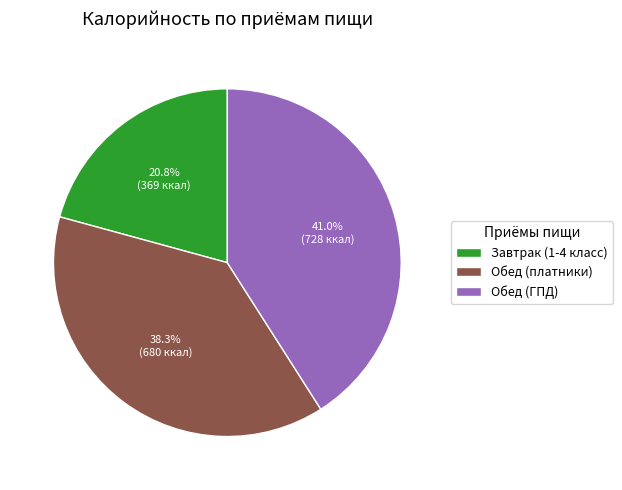

Combined, do Обед (ГПД) and Завтрак (1-4 класс) account for over 50%?

Yes